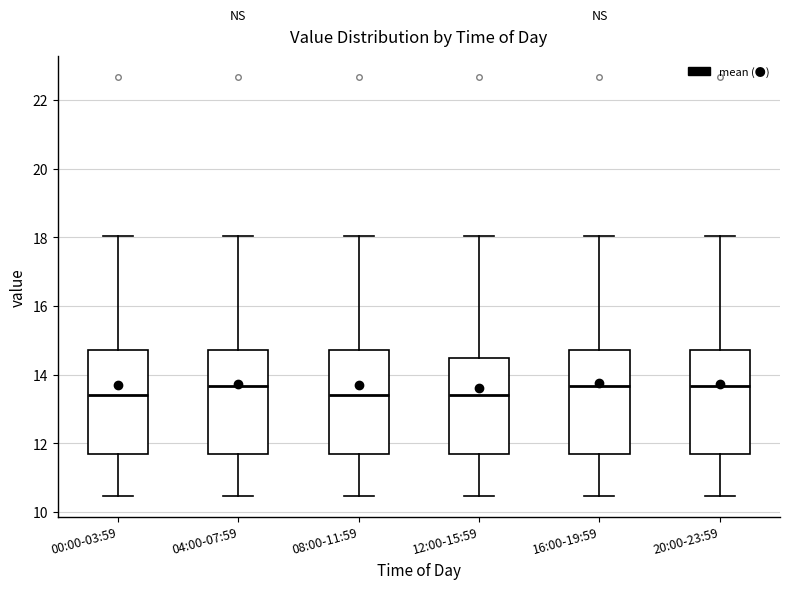

Reading left to right, read every box against the y-axis: the position of its median line, the range the box covers, and the ends of its whiskers. The values are not printed on the chart, so give them approximately, as read against the axis.

00:00-03:59: median 13.4, box 11.8 to 14.8, whiskers 10.4 to 18.0
04:00-07:59: median 13.6, box 11.8 to 14.8, whiskers 10.4 to 18.0
08:00-11:59: median 13.4, box 11.8 to 14.8, whiskers 10.4 to 18.0
12:00-15:59: median 13.4, box 11.8 to 14.4, whiskers 10.4 to 18.0
16:00-19:59: median 13.6, box 11.8 to 14.8, whiskers 10.4 to 18.0
20:00-23:59: median 13.6, box 11.8 to 14.8, whiskers 10.4 to 18.0